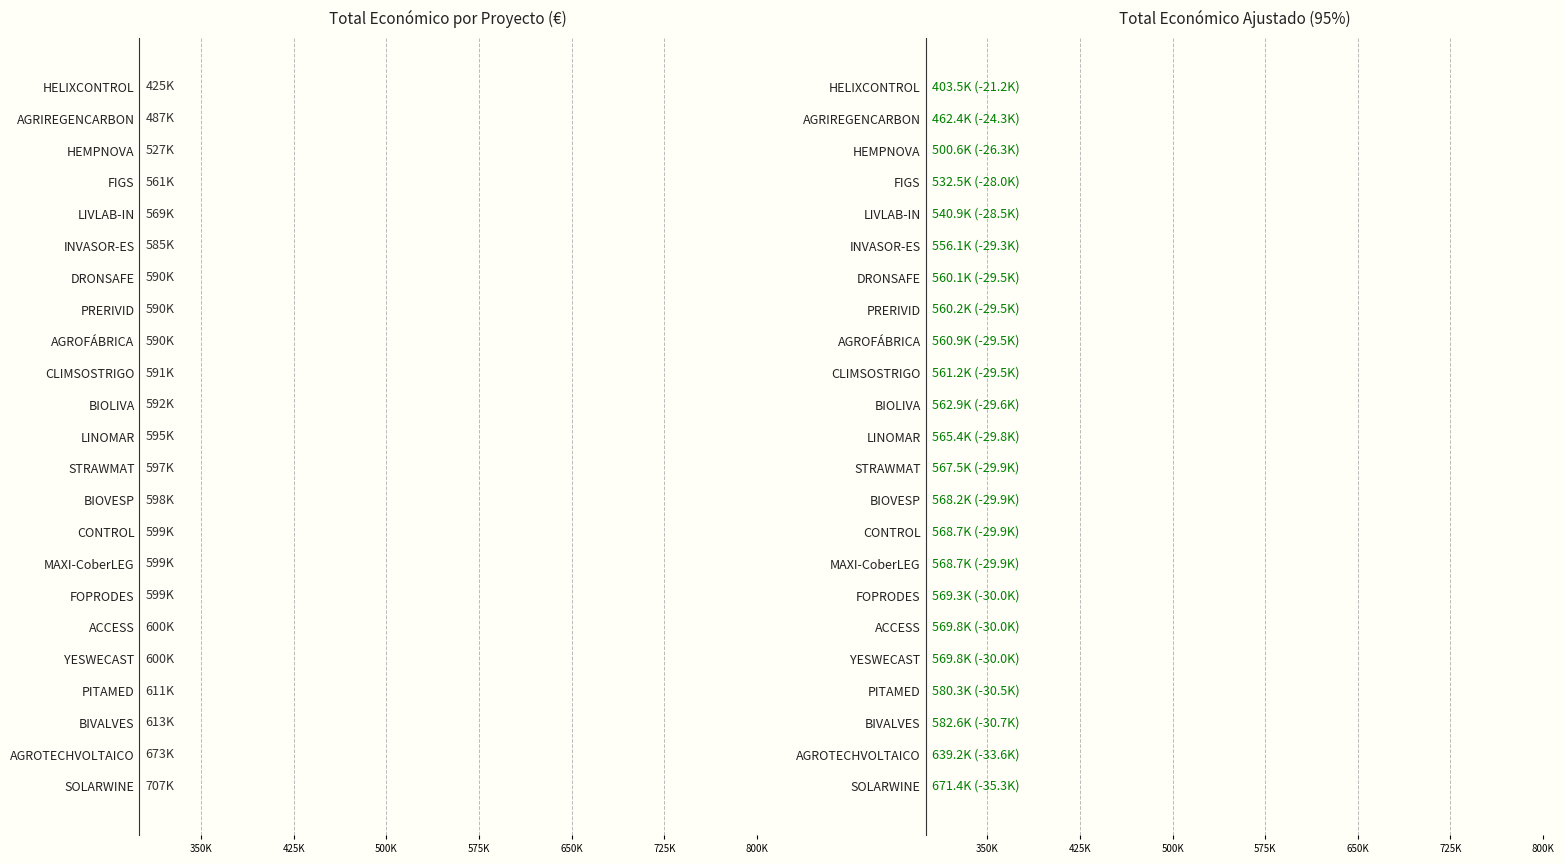

Count the number of categories in the chart.

23